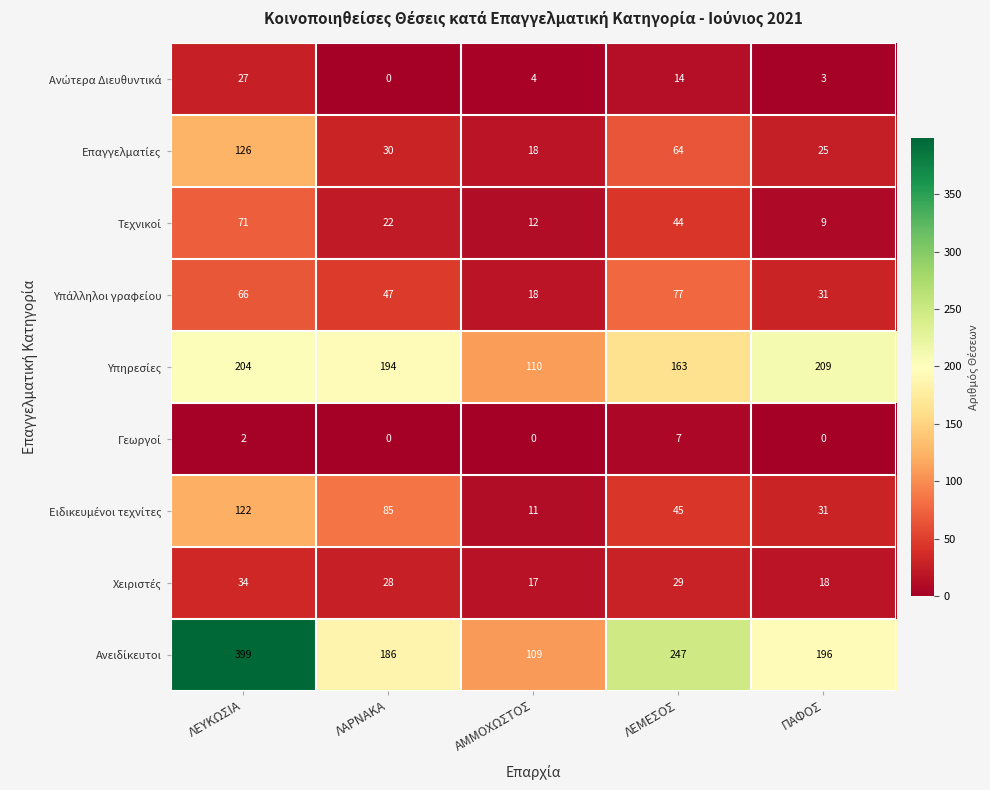

What is the spread (max minus min) of values at ΠΑΦΟΣ?

209